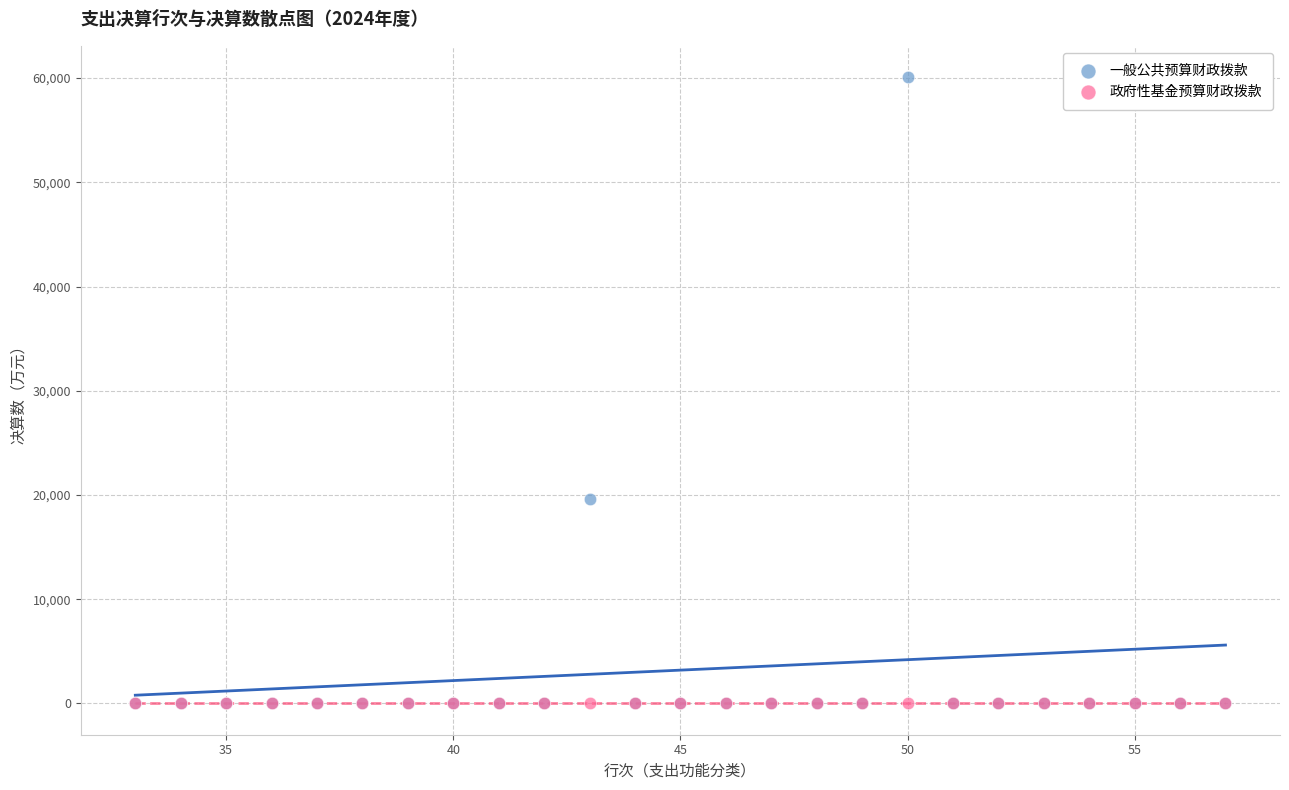

Across all series, what Y value is closest to 30044?

19648.4